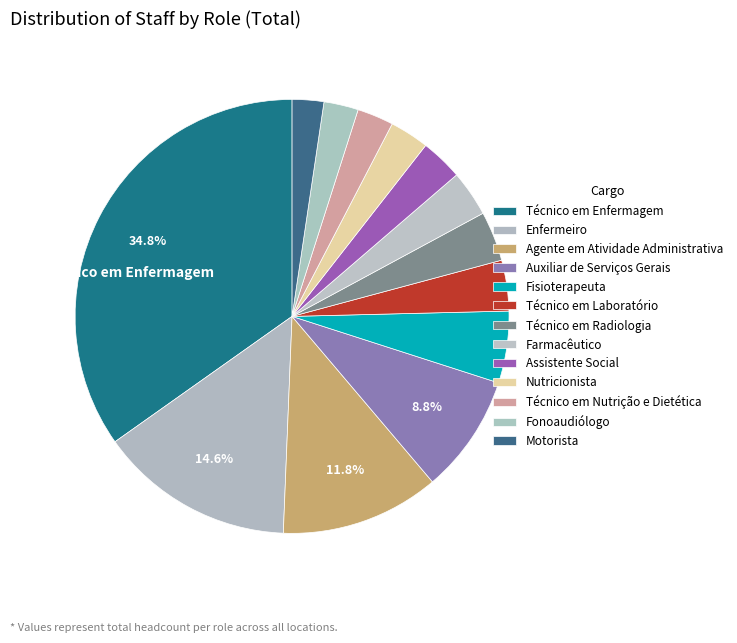

Do Enfermeiro and Técnico em Radiologia together represent more than half of the pie?

No